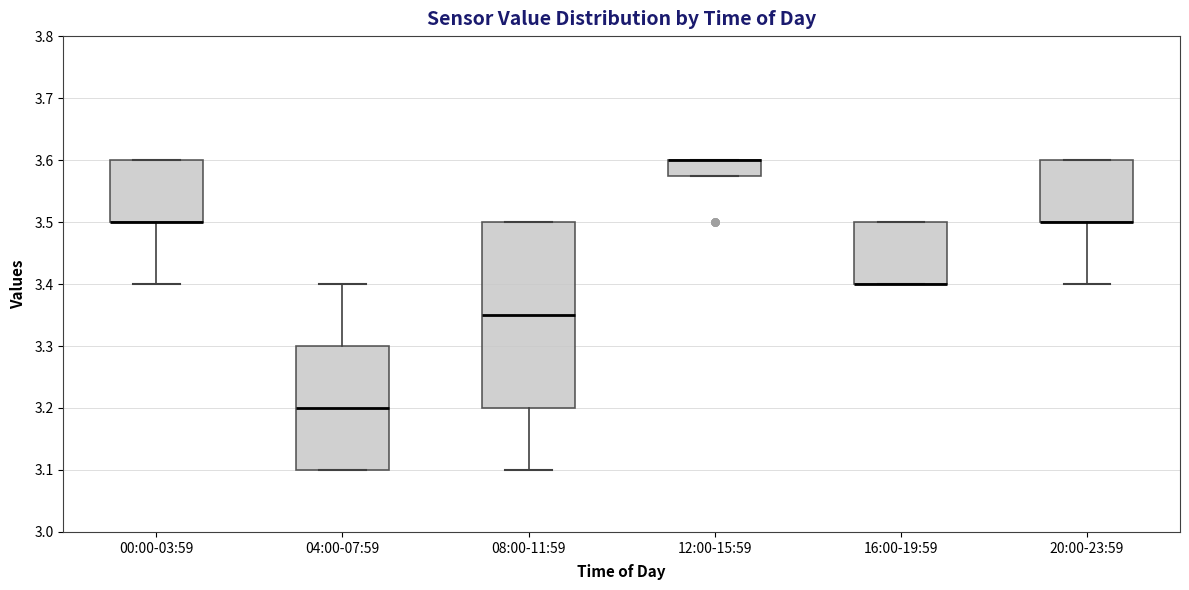

Comparing the boxes themselves (not the whiskers), which one is the tallest?

08:00-11:59